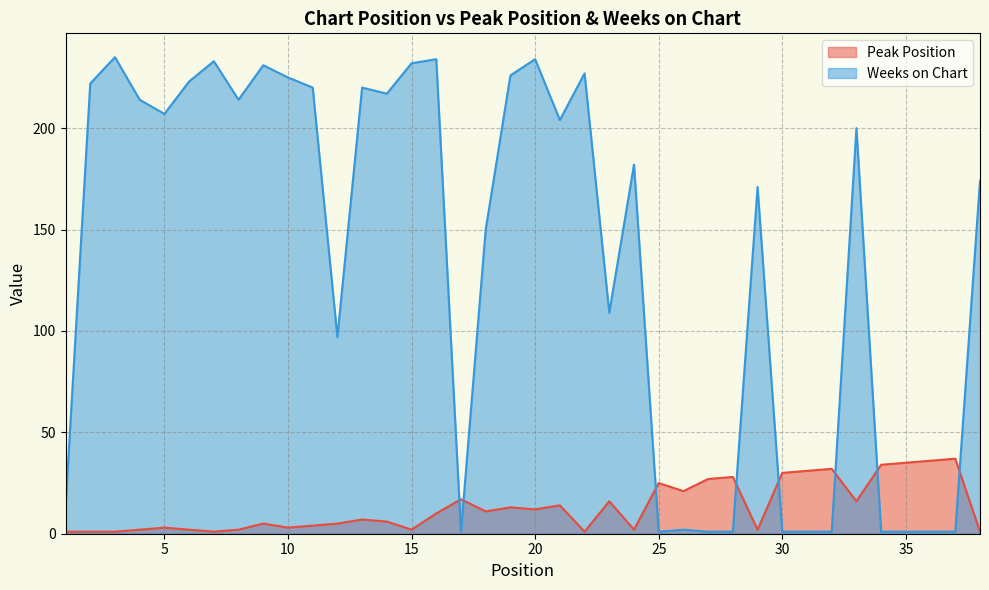

What is the sum of the Weeks on Chart values at 33 and 18?

350